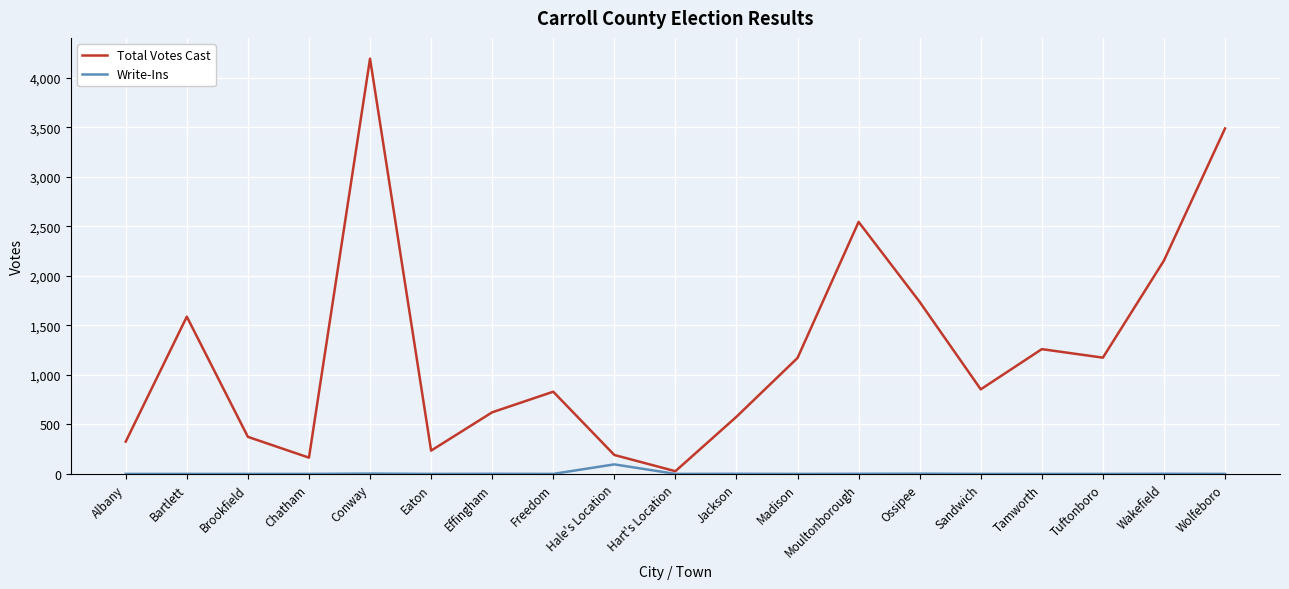

What position from the left is Madison?

12